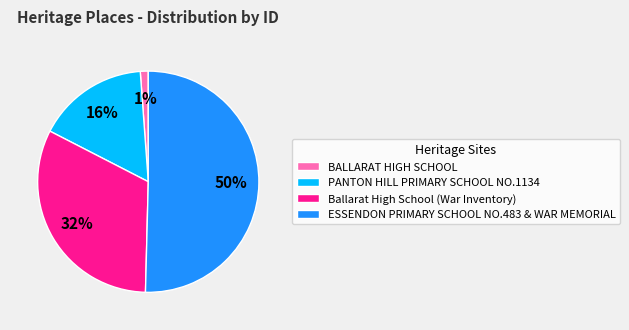

Which category accounts for the majority?

ESSENDON PRIMARY SCHOOL NO.483 & WAR MEMORIAL